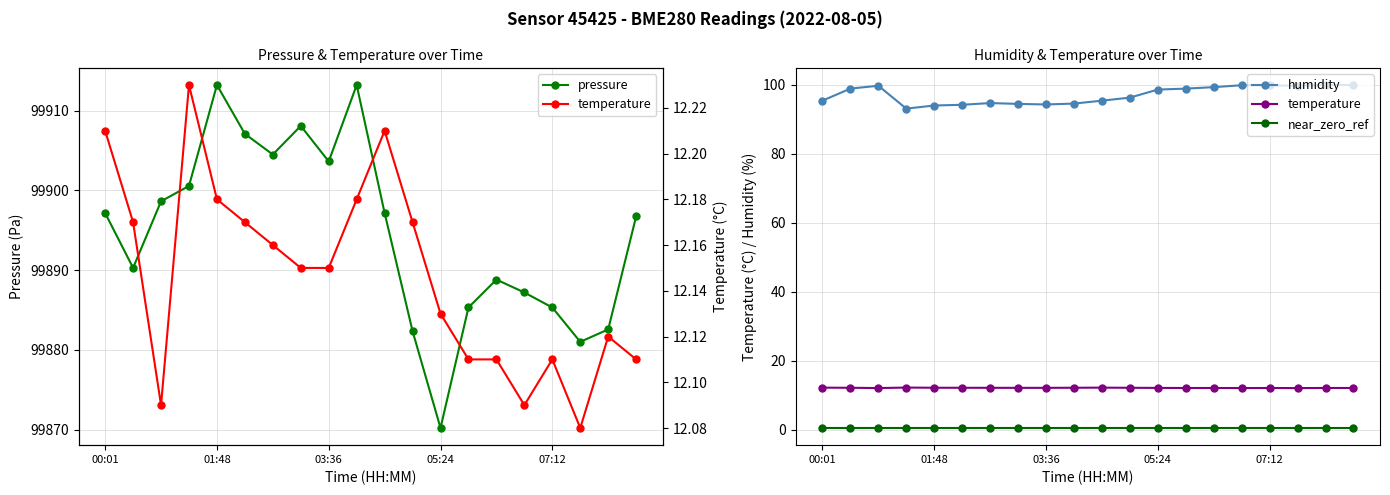

What is the minimum value for humidity?

93.2